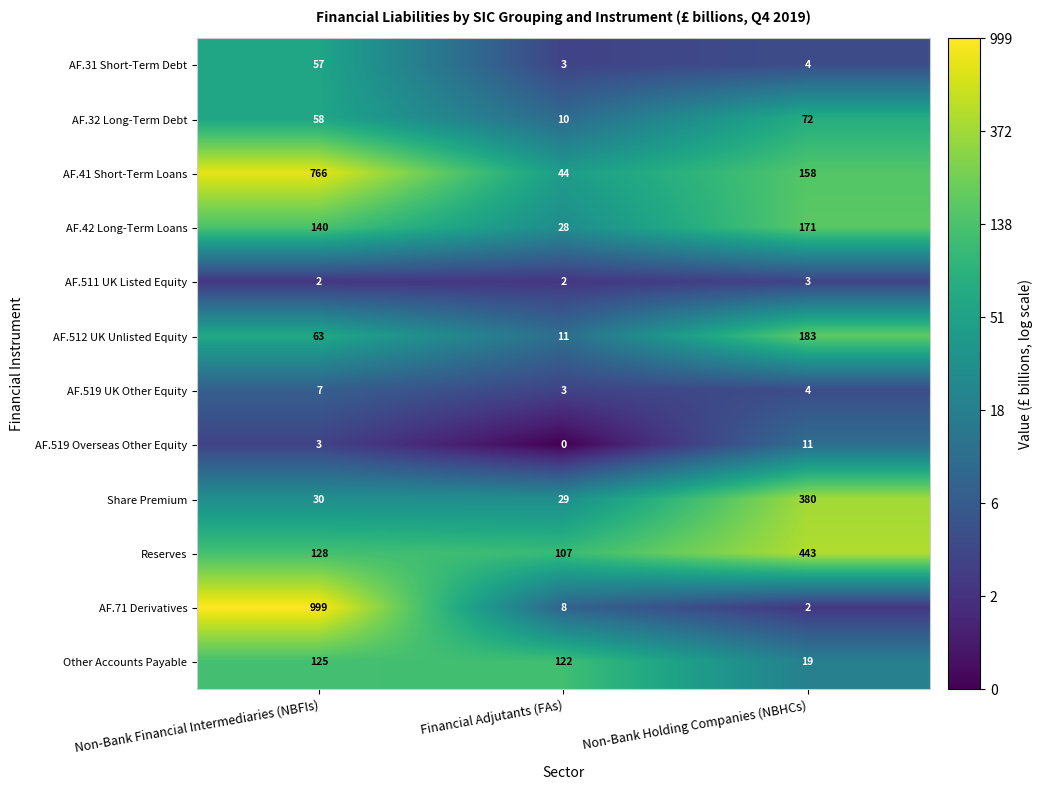

Rank the categories by AF.32 Long-Term Debt value from lowest to highest.

Financial Adjutants (FAs), Non-Bank Financial Intermediaries (NBFIs), Non-Bank Holding Companies (NBHCs)